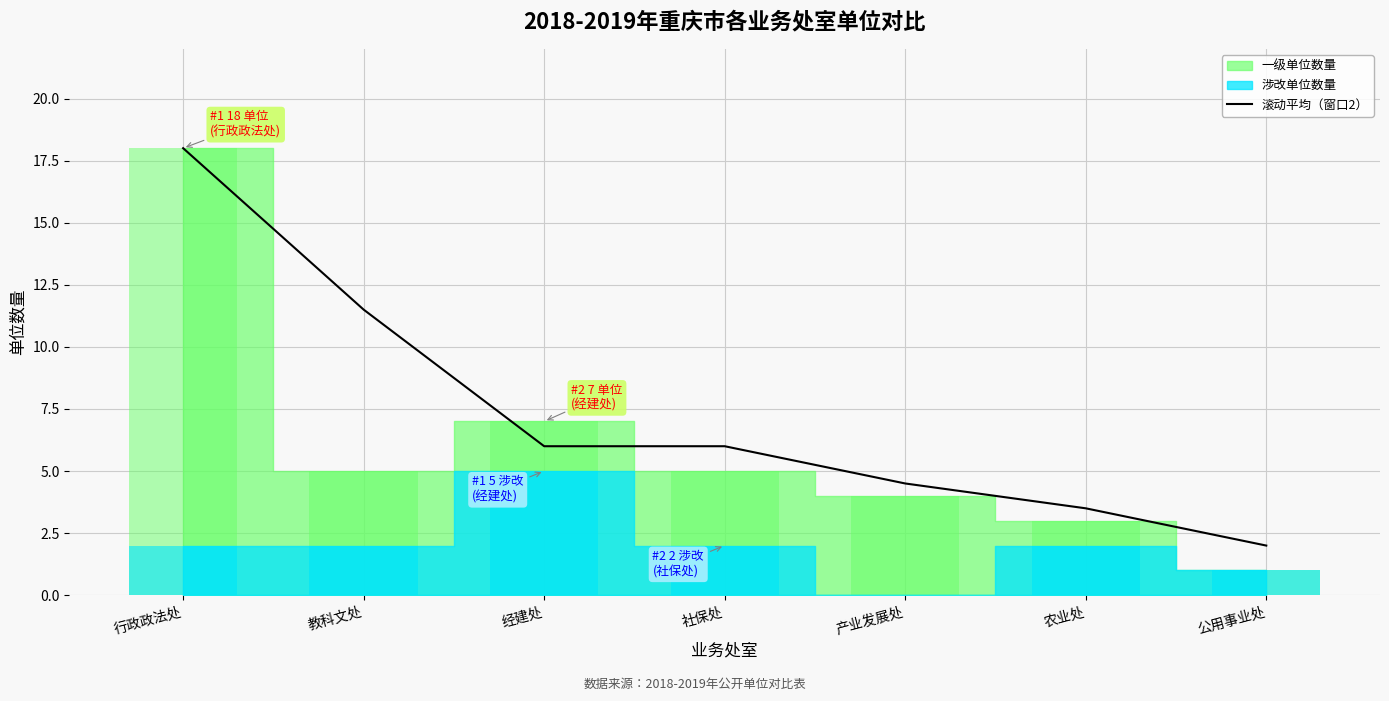

What is the greatest value displayed?

18.0